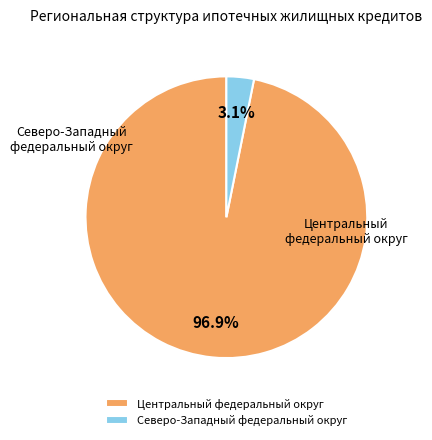

What percentage do Северо-Западный федеральный округ and Центральный федеральный округ together represent?

100.0%